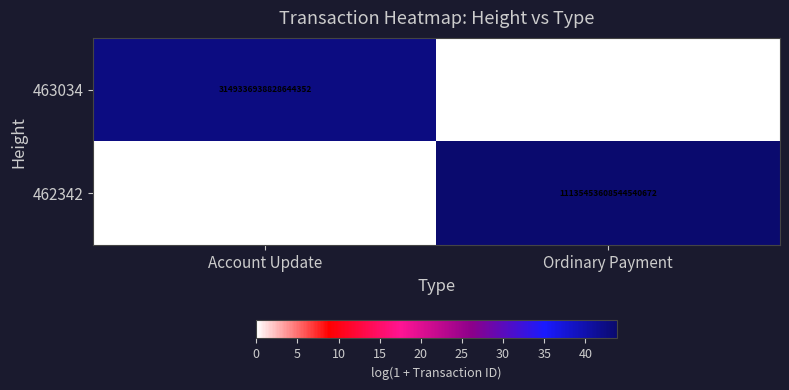

What is the total value across all series at Account Update?

42.6